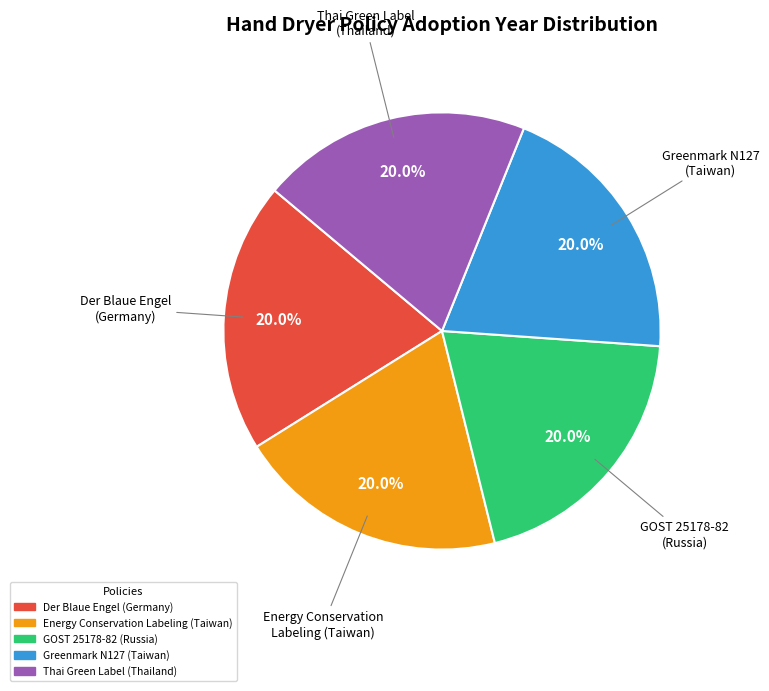

Is there any slice that represents more than half of the pie?

No